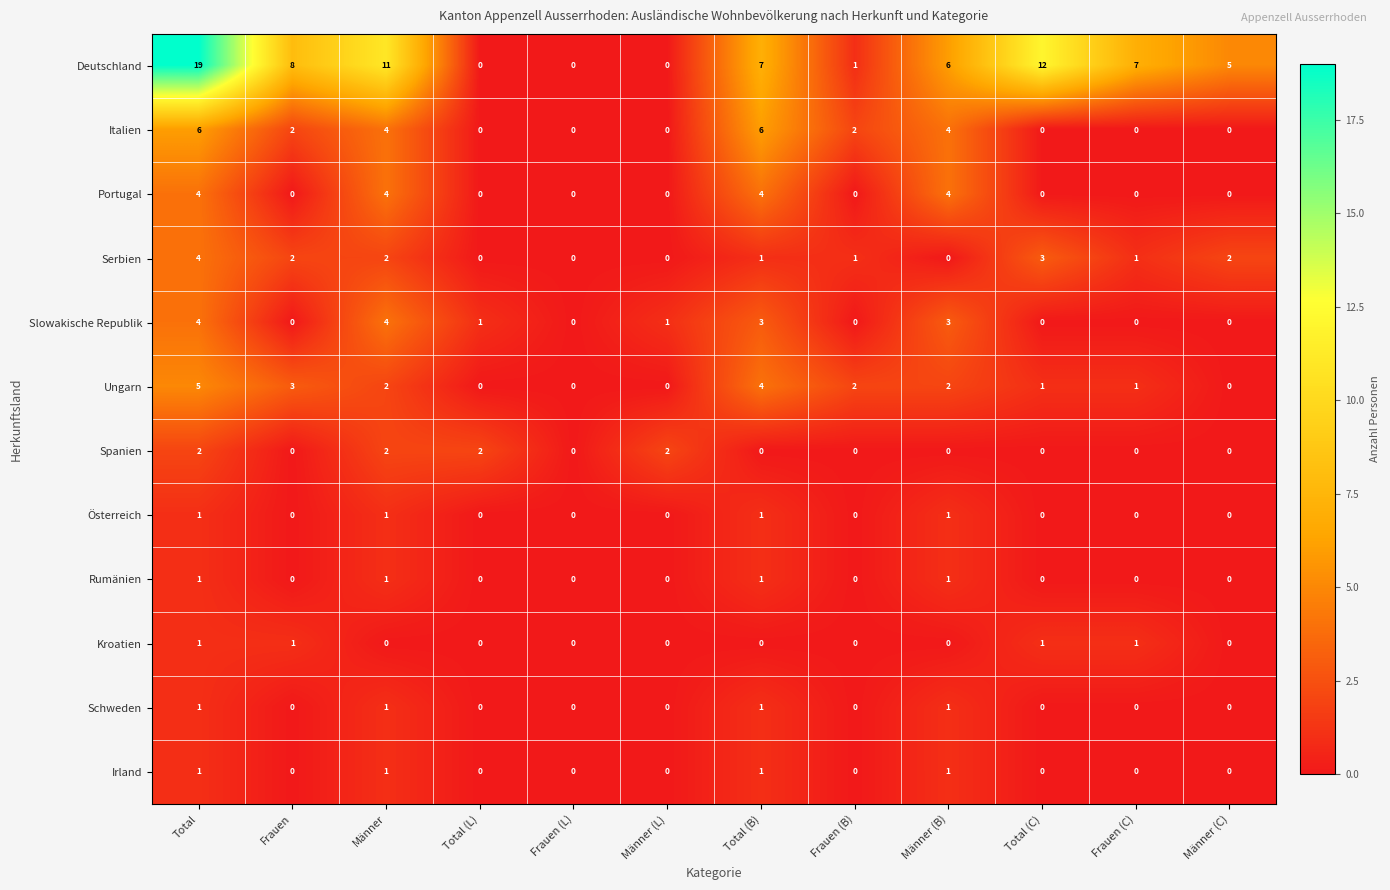

Is it true that Slowakische Republik equals 0 at Frauen (B)?

True